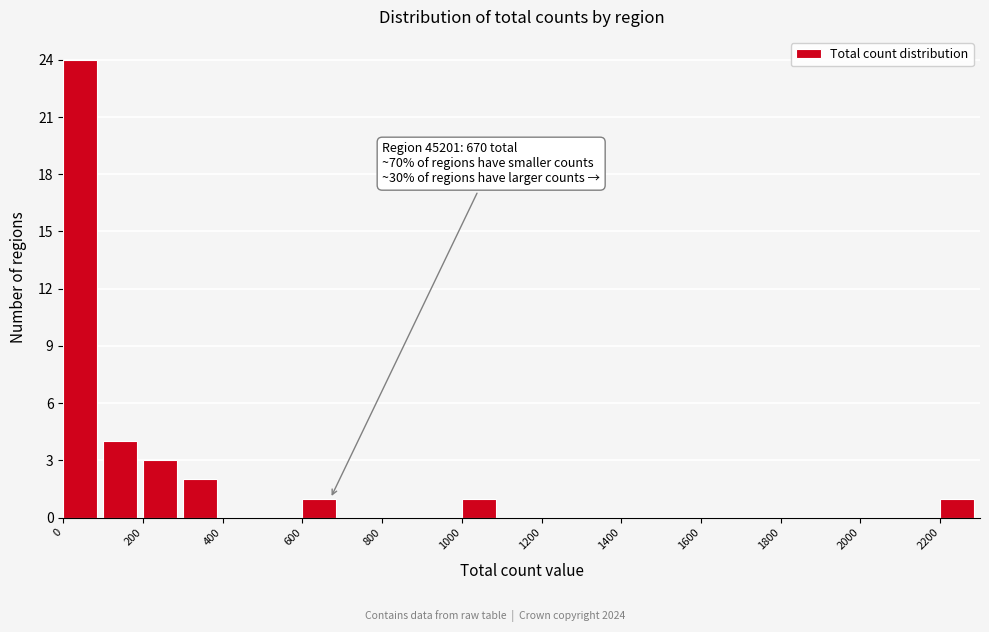

Which range on the x-axis has the tallest bar?

0 to 100